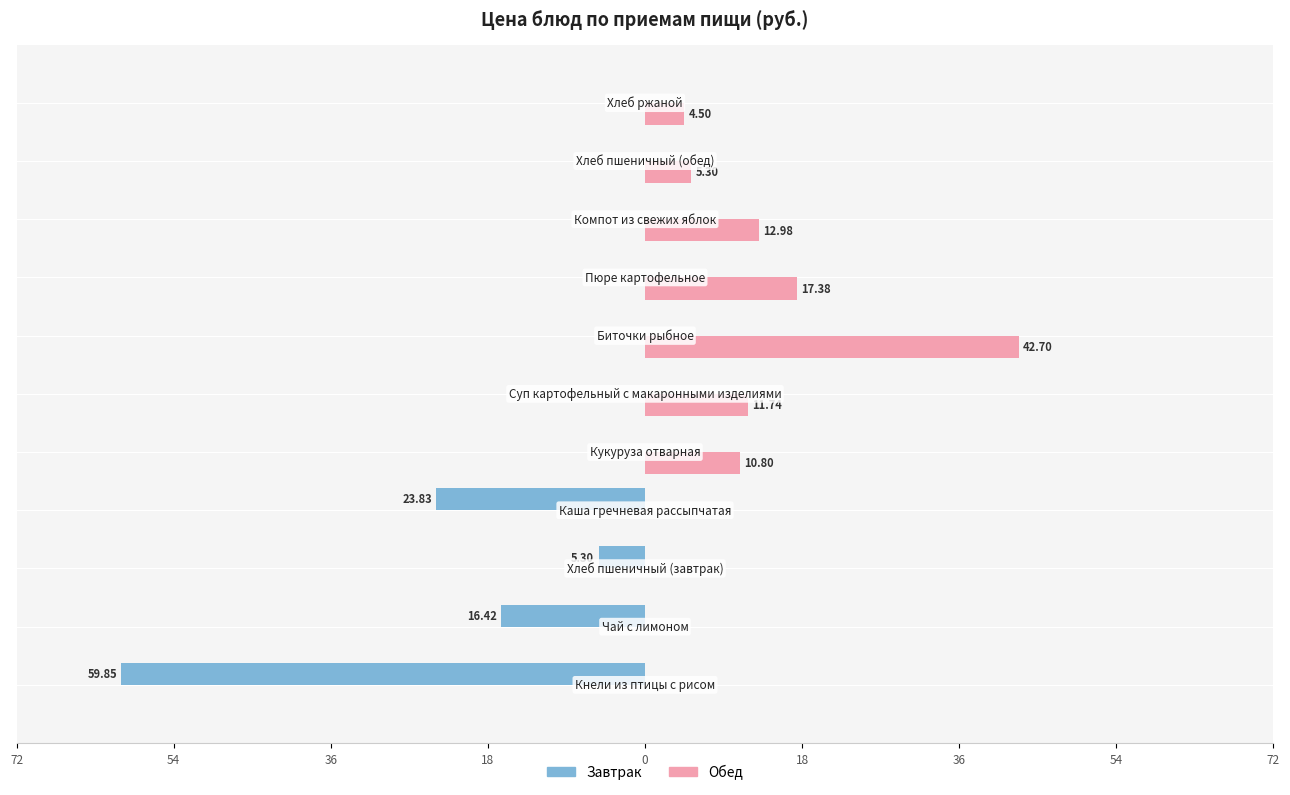

What are all the series names shown in the legend?

Завтрак, Обед